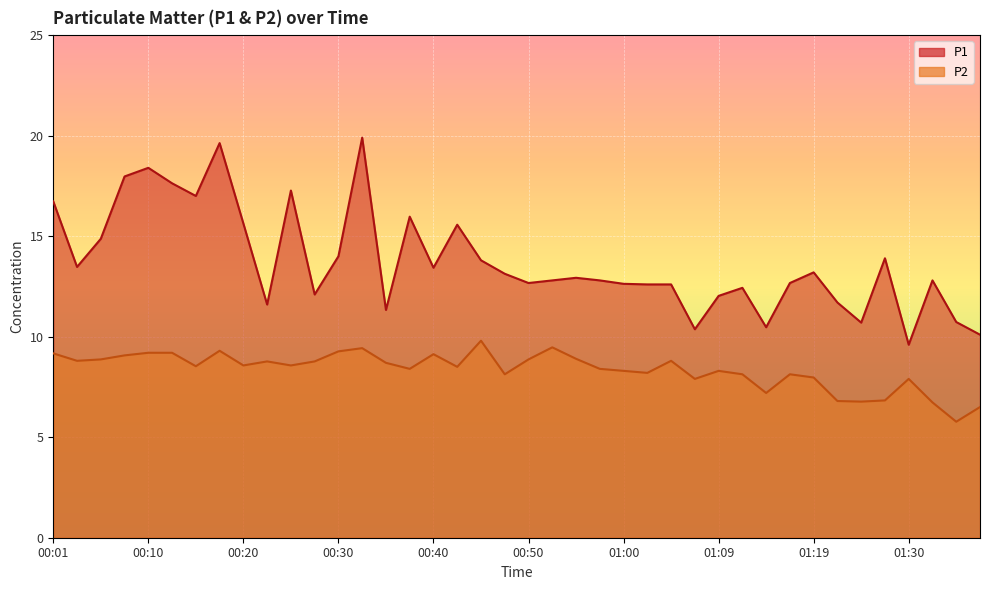

What is the difference between the P2 values at 00:37 and 00:25?

0.2